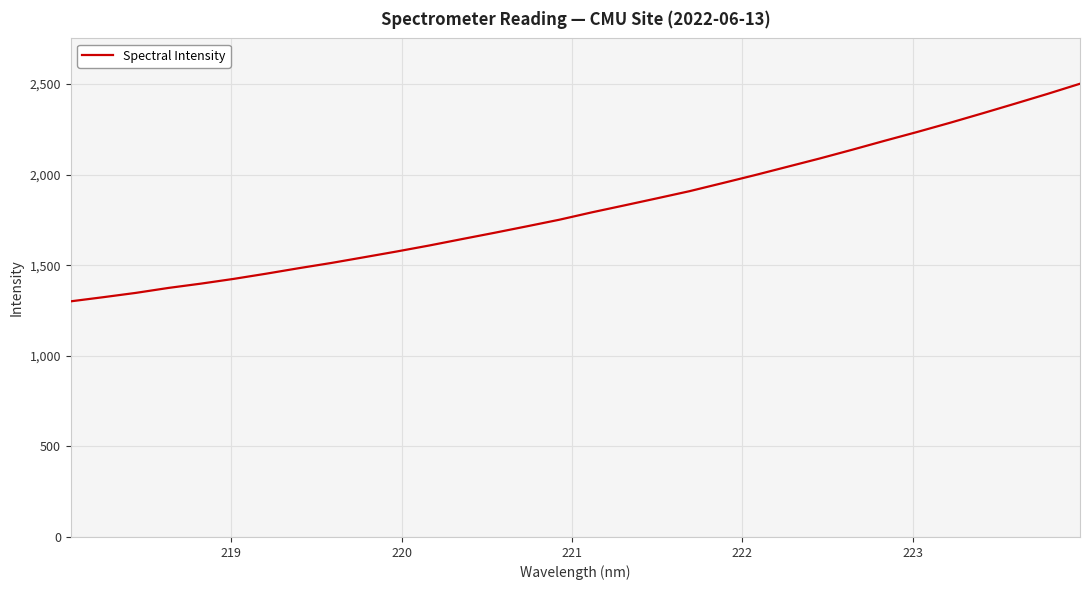

What is the difference between the maximum and minimum values?

1201.1